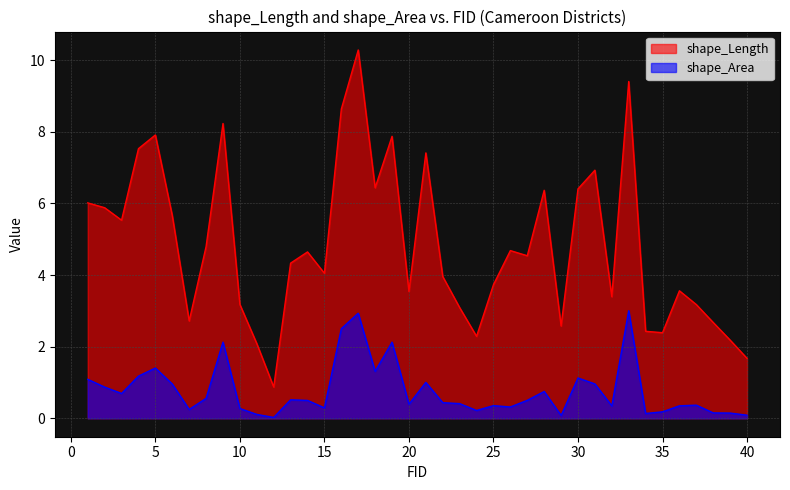

How many values in the shape_Length series are below 4?

18